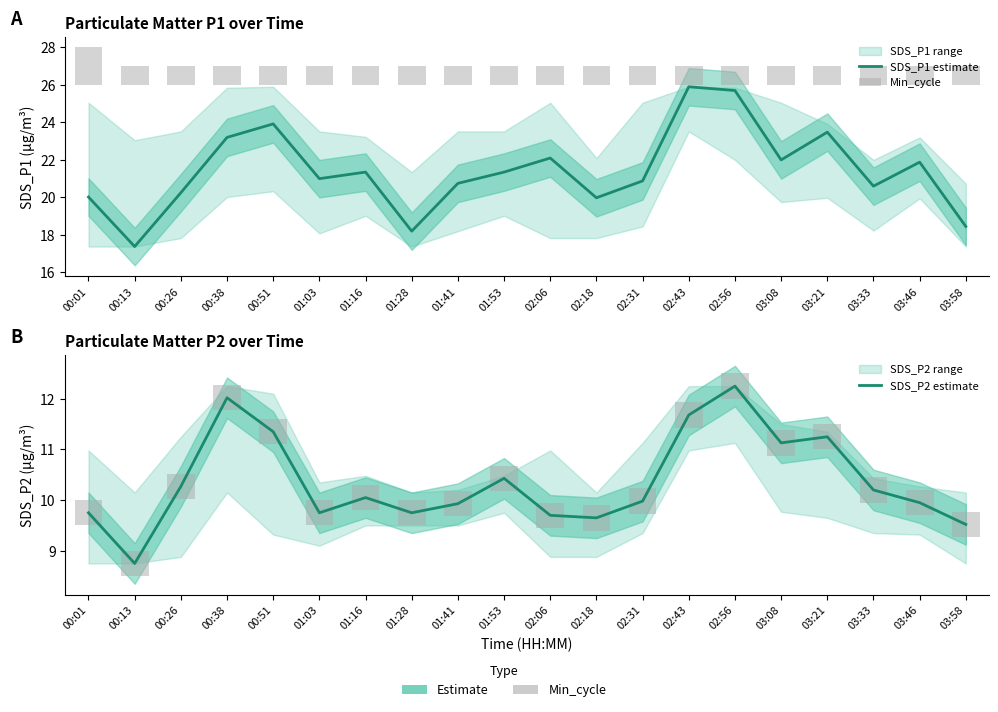

At which label does SDS_P2 estimate first exceed 10?

00:26